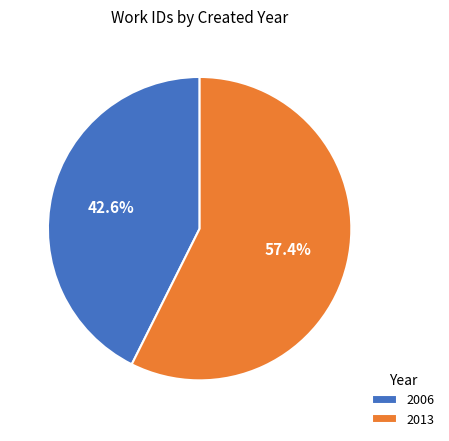

Count the number of slices in the pie.

2